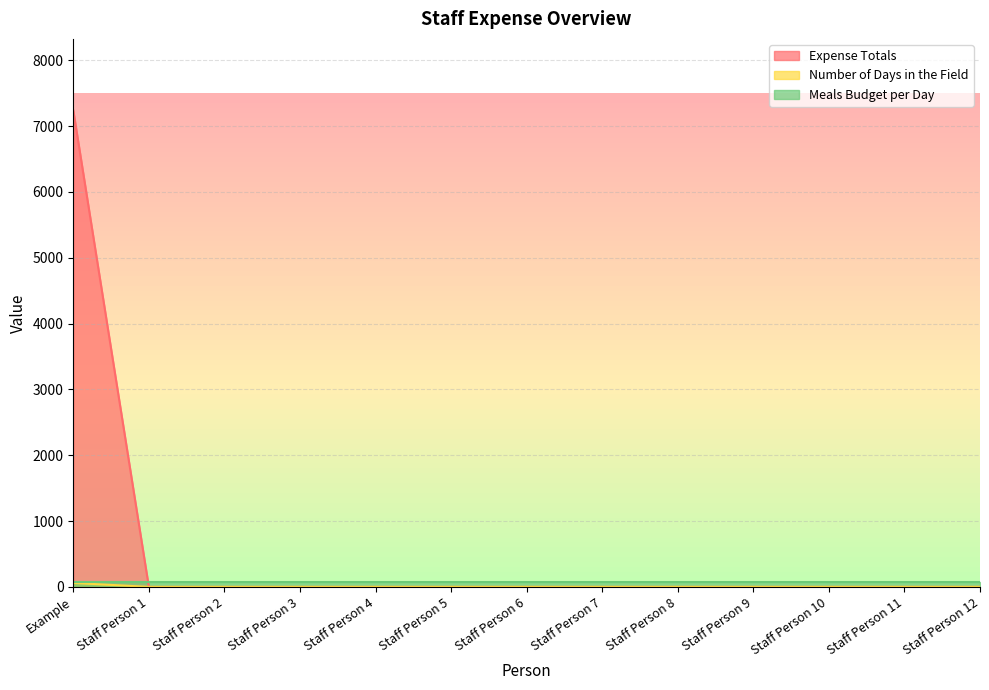

What is the label of the 11th point from the left?

Staff Person 10